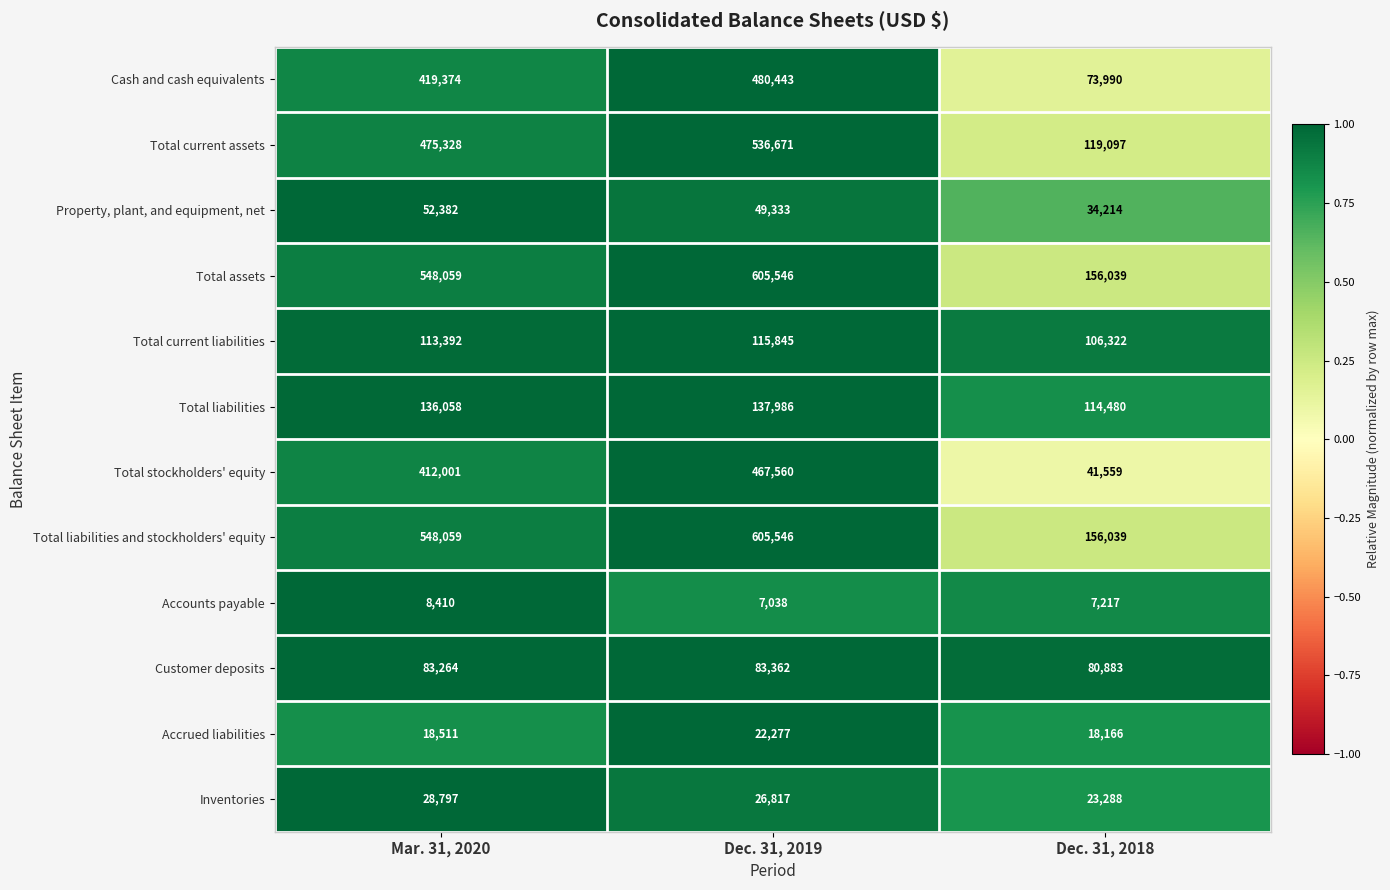

Is it true that Total liabilities and stockholders' equity equals 61659 at Dec. 31, 2018?

False